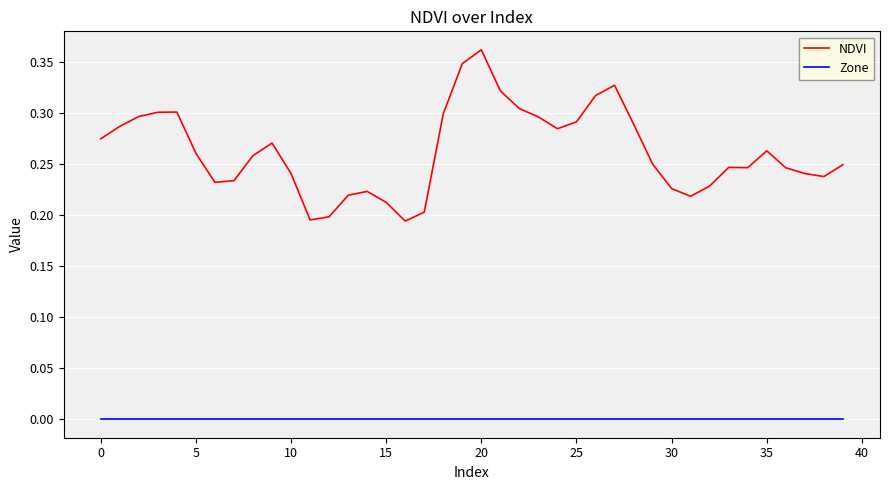

How many series are shown in this chart?

2